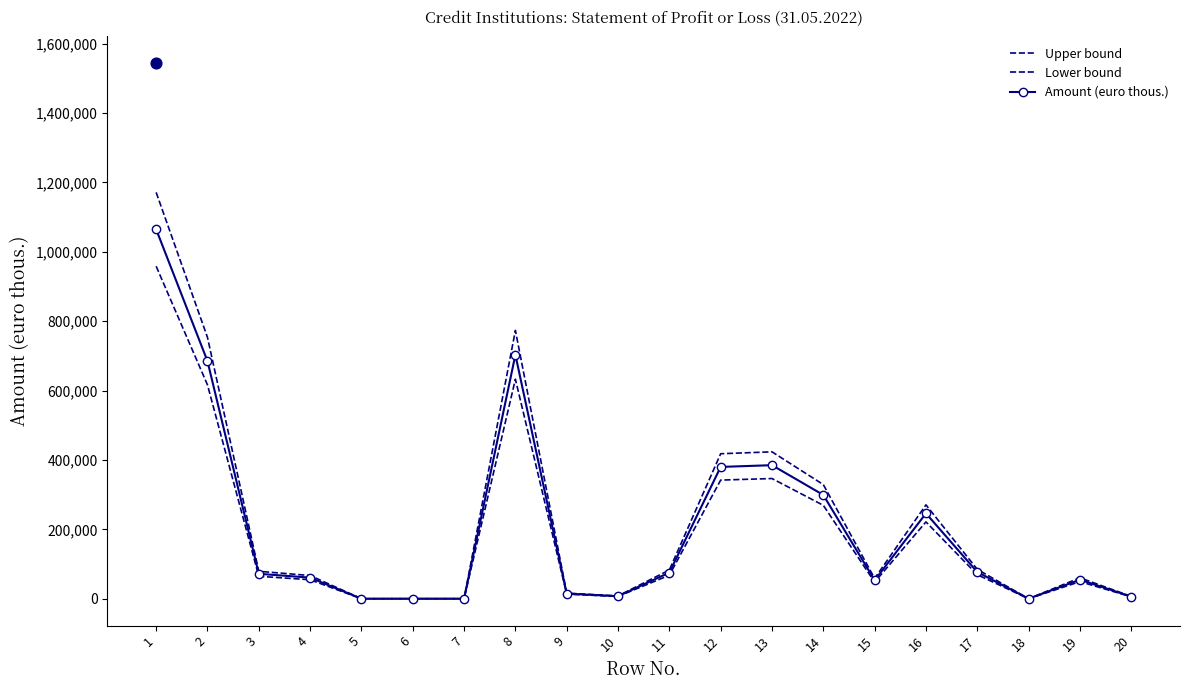

Which series contains the lowest Y value?

Lower bound